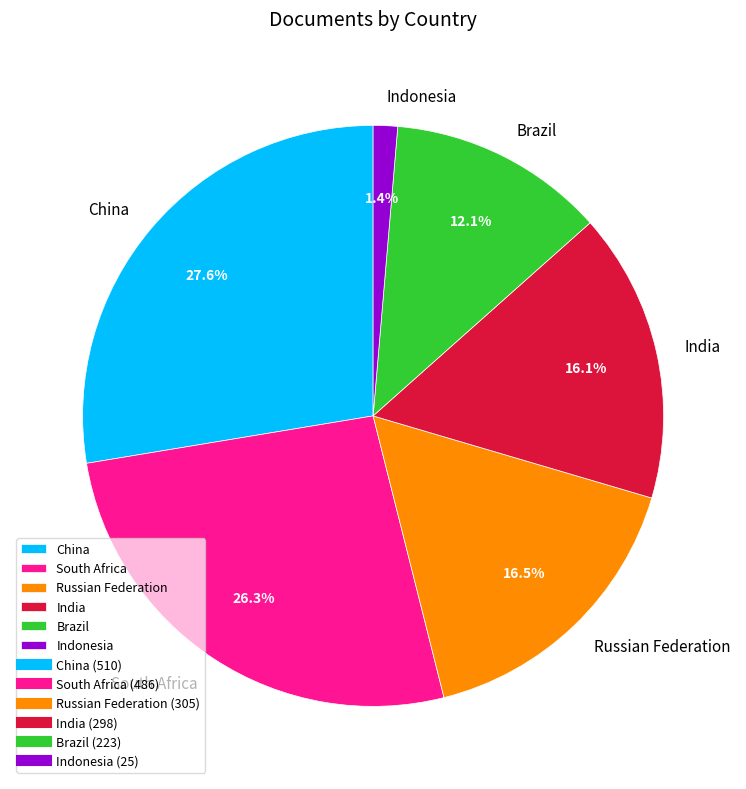

Is the sum of India and South Africa greater than half?

No